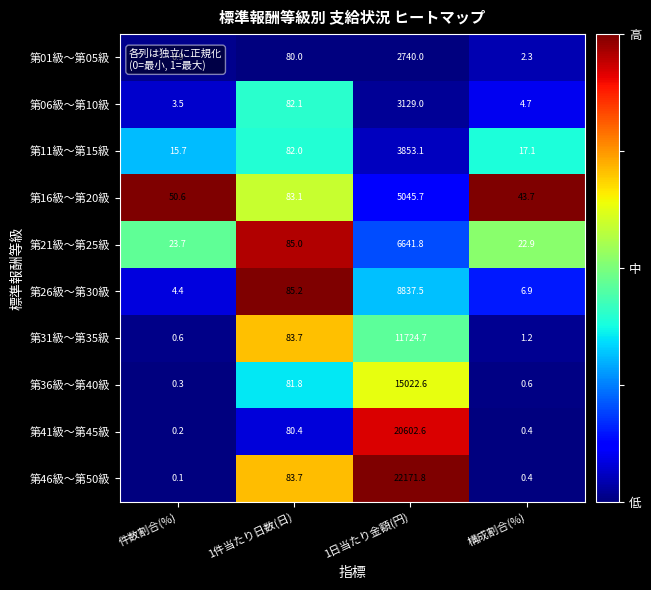

Which label corresponds to the smallest value in the chart?

件数割合(%)